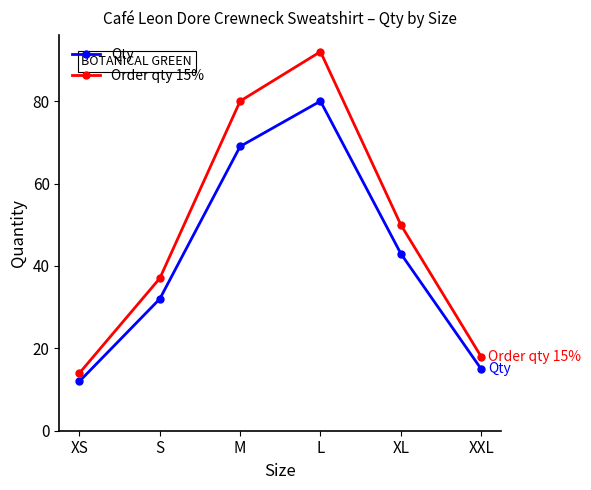

True or false: Order qty 15% and Qty intersect in this chart.

False